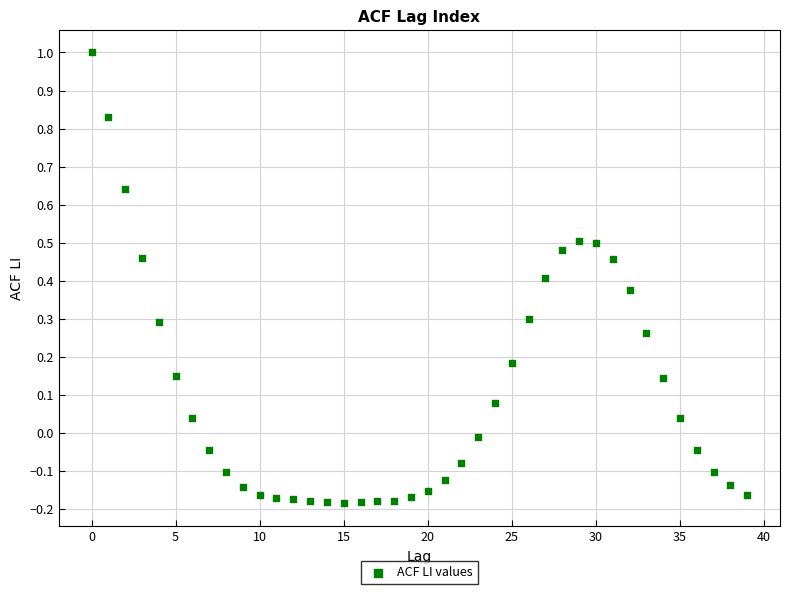

What is the range of Y values (max minus min)?

1.2